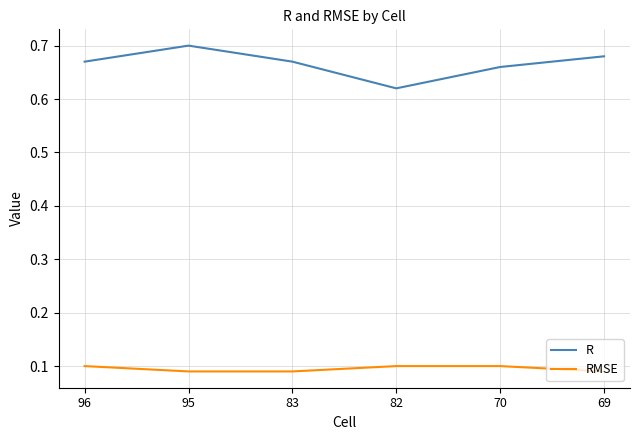

True or false: R and RMSE intersect in this chart.

False